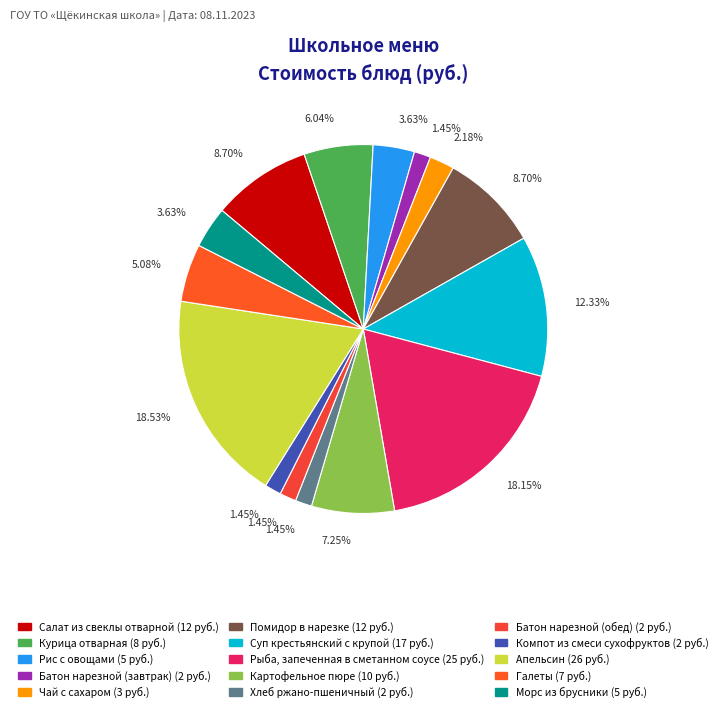

To the nearest percent, what is the difference between the Помидор в нарезке and Суп крестьянский с крупой slice percentages?

4%